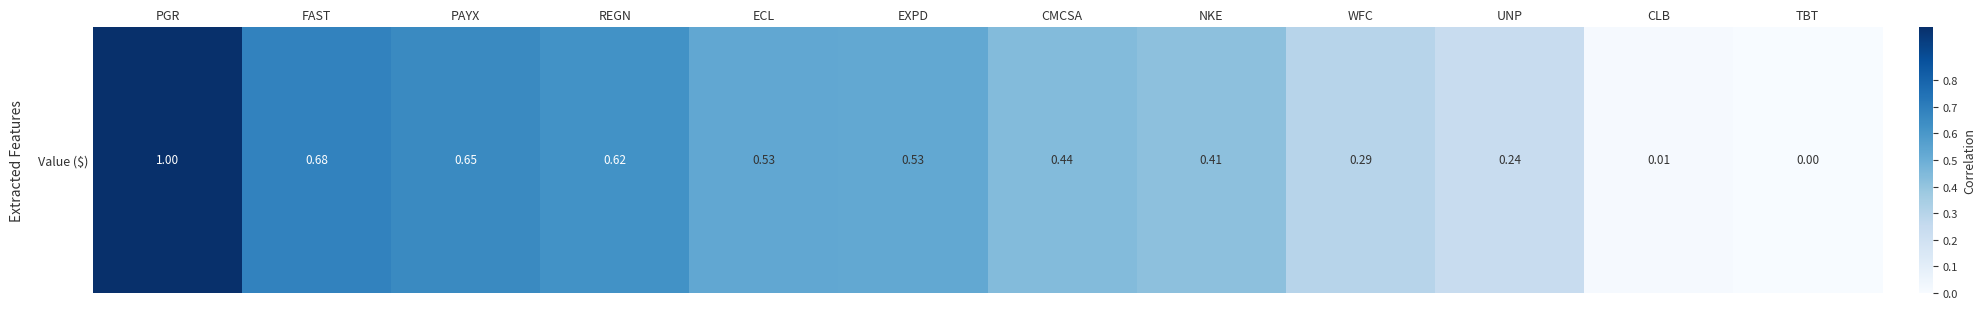

Rank the categories by value from lowest to highest.

TBT, CLB, UNP, WFC, NKE, CMCSA, EXPD, ECL, REGN, PAYX, FAST, PGR